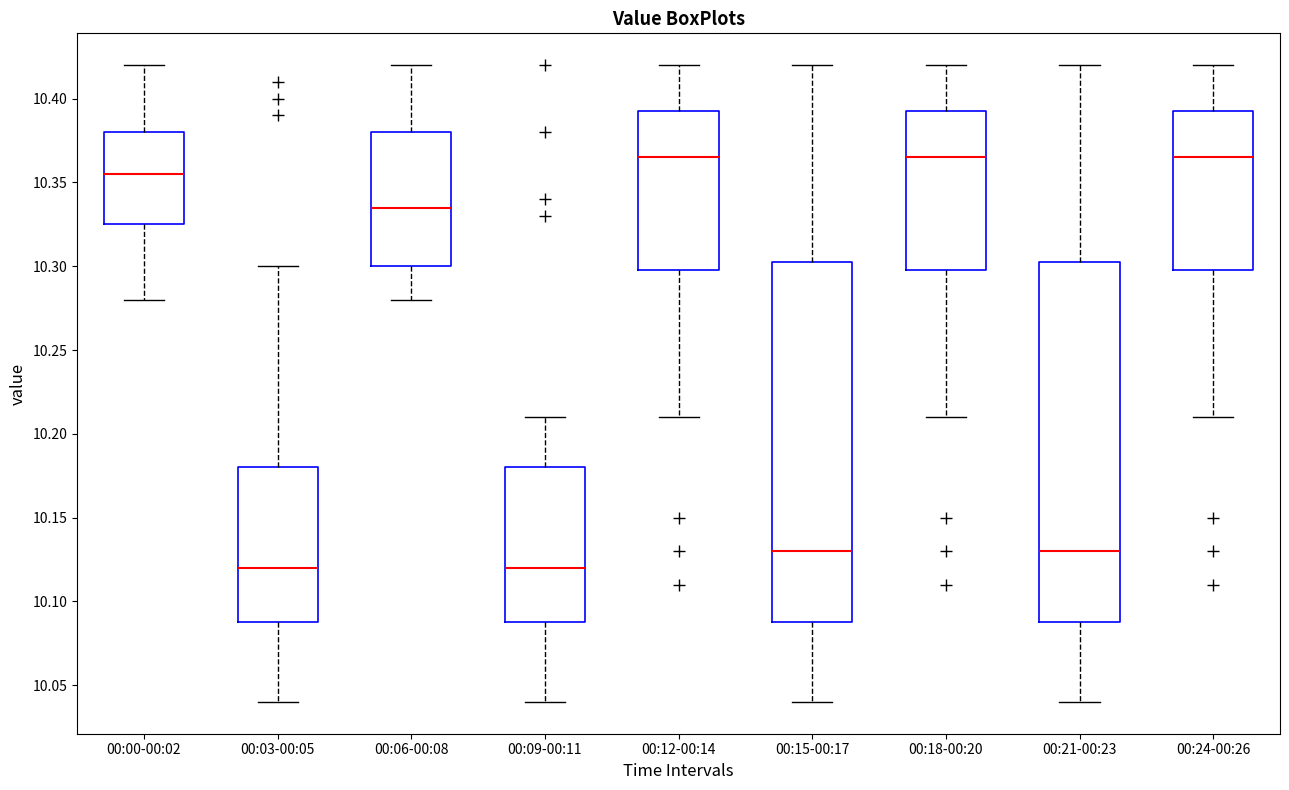

Where is the upper edge of the box for 00:15-00:17 on the y-axis? The values are not printed on the chart, so give them approximately, as read against the axis.

10.305